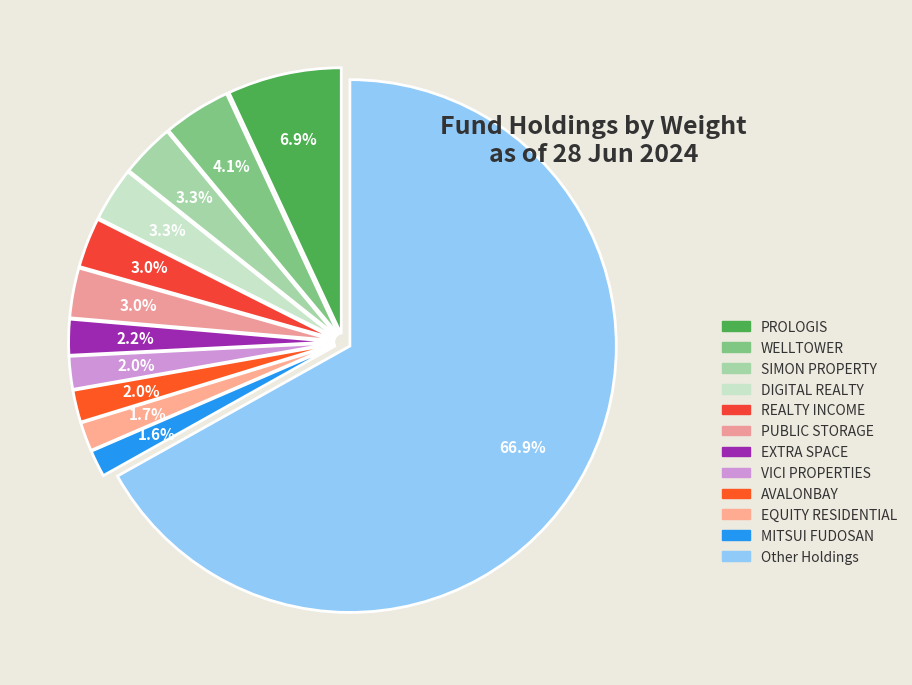

Count the number of slices in the pie.

12